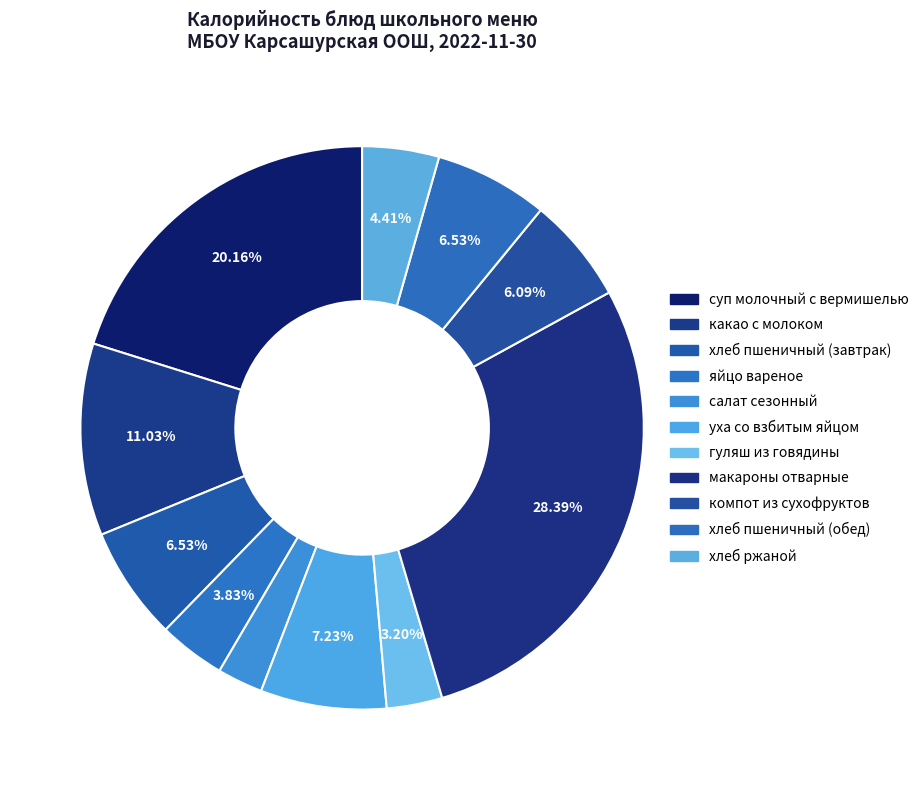

The компот из сухофруктов slice represents 6% of the pie. True or false?

True